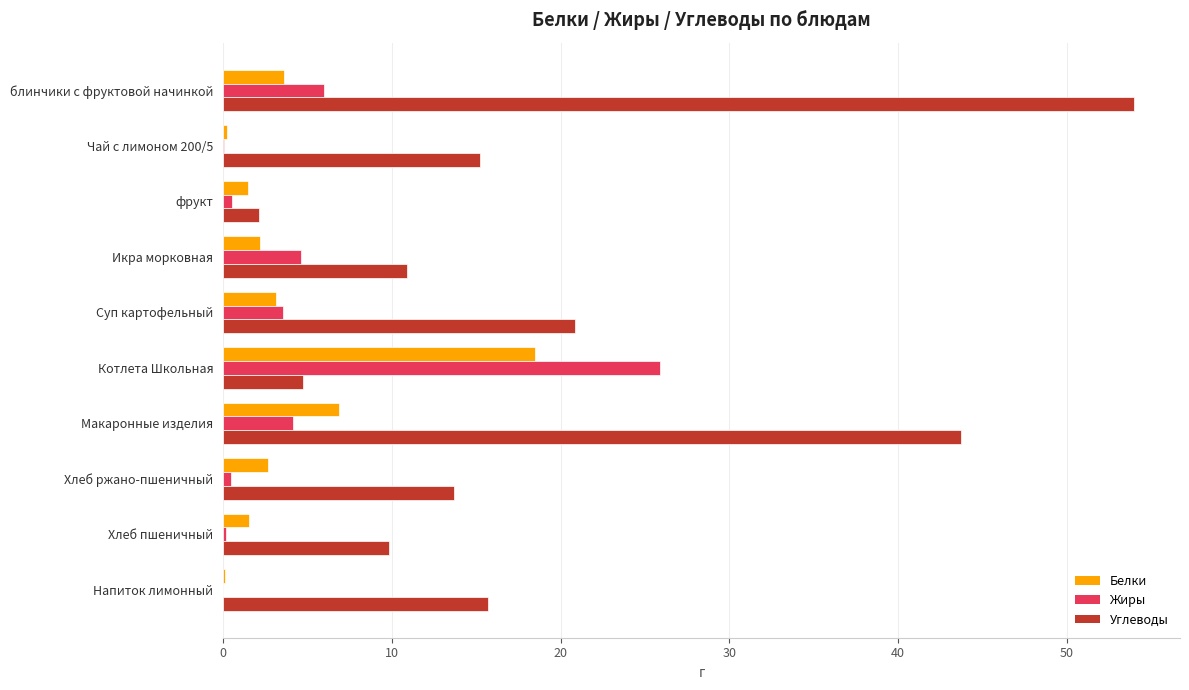

At which category is the sum across all series the highest?

блинчики с фруктовой начинкой